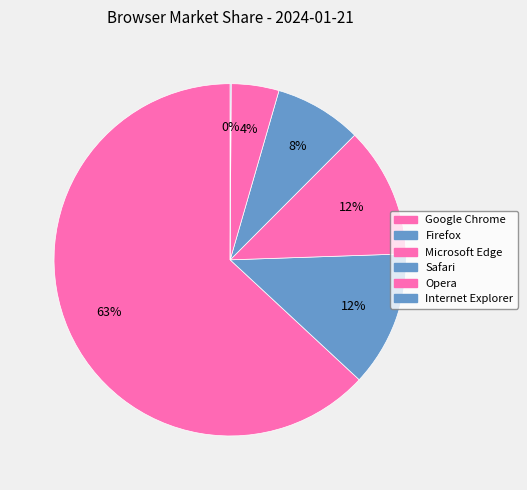

How many slices are in this pie chart?

6